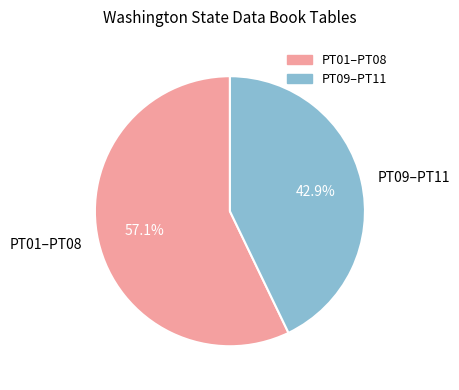

Do PT01–PT08 and PT09–PT11 together represent more than half of the pie?

Yes